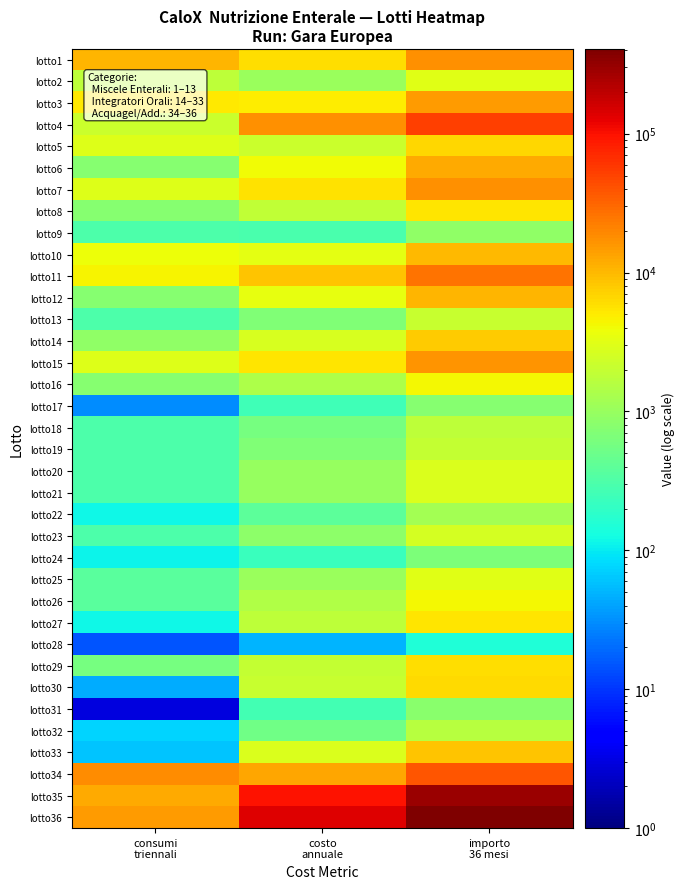

Reading left to right, list all the values displayed in this chart.

lotto1: consumi
triennali=10500	costo
annuale=5950	importo
36 mesi=17850
lotto2: consumi
triennali=1800	costo
annuale=1056	importo
36 mesi=3168
lotto3: consumi
triennali=5250	costo
annuale=5040	importo
36 mesi=15120
lotto4: consumi
triennali=2250	costo
annuale=17250	importo
36 mesi=51750
lotto5: consumi
triennali=3000	costo
annuale=2180	importo
36 mesi=6540
lotto6: consumi
triennali=750	costo
annuale=4000	importo
36 mesi=12000
lotto7: consumi
triennali=3000	costo
annuale=5780	importo
36 mesi=17340
lotto8: consumi
triennali=750	costo
annuale=1850	importo
36 mesi=5550
lotto9: consumi
triennali=300	costo
annuale=290	importo
36 mesi=870
lotto10: consumi
triennali=3750	costo
annuale=3275	importo
36 mesi=9825
lotto11: consumi
triennali=4500	costo
annuale=8700	importo
36 mesi=26100
lotto12: consumi
triennali=750	costo
annuale=3510	importo
36 mesi=10530
lotto13: consumi
triennali=300	costo
annuale=698	importo
36 mesi=2094
lotto14: consumi
triennali=900	costo
annuale=2625	importo
36 mesi=7875
lotto15: consumi
triennali=3000	costo
annuale=5500	importo
36 mesi=16500
lotto16: consumi
triennali=750	costo
annuale=1400	importo
36 mesi=4200
lotto17: consumi
triennali=30	costo
annuale=249	importo
36 mesi=747
lotto18: consumi
triennali=300	costo
annuale=600	importo
36 mesi=1800
lotto19: consumi
triennali=300	costo
annuale=675	importo
36 mesi=2025
lotto20: consumi
triennali=300	costo
annuale=960	importo
36 mesi=2880
lotto21: consumi
triennali=300	costo
annuale=960	importo
36 mesi=2880
lotto22: consumi
triennali=120	costo
annuale=400	importo
36 mesi=1200
lotto23: consumi
triennali=300	costo
annuale=850	importo
36 mesi=2550
lotto24: consumi
triennali=114	costo
annuale=223	importo
36 mesi=669
lotto25: consumi
triennali=375	costo
annuale=1050	importo
36 mesi=3150
lotto26: consumi
triennali=375	costo
annuale=1436	importo
36 mesi=4309
lotto27: consumi
triennali=120	costo
annuale=1831	importo
36 mesi=5492
lotto28: consumi
triennali=15	costo
annuale=49	importo
36 mesi=154
lotto29: consumi
triennali=600	costo
annuale=2000	importo
36 mesi=6000
lotto30: consumi
triennali=45	costo
annuale=2100	importo
36 mesi=6300
lotto31: consumi
triennali=3	costo
annuale=270	importo
36 mesi=810
lotto32: consumi
triennali=75	costo
annuale=545	importo
36 mesi=1635
lotto33: consumi
triennali=60	costo
annuale=2800	importo
36 mesi=8400
lotto34: consumi
triennali=18000	costo
annuale=12960	importo
36 mesi=38880
lotto35: consumi
triennali=12000	costo
annuale=96000	importo
36 mesi=288000
lotto36: consumi
triennali=15000	costo
annuale=136000	importo
36 mesi=408000